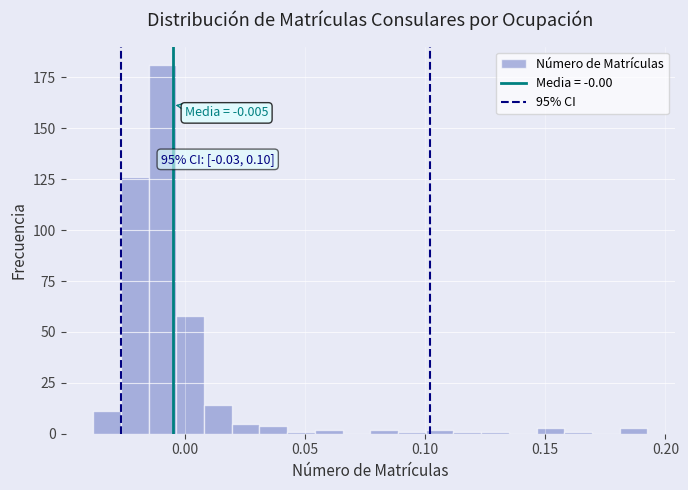

Around what value on the x-axis is the tallest bar? Give the approximate position of its centre, as read against the axis.

-0.010